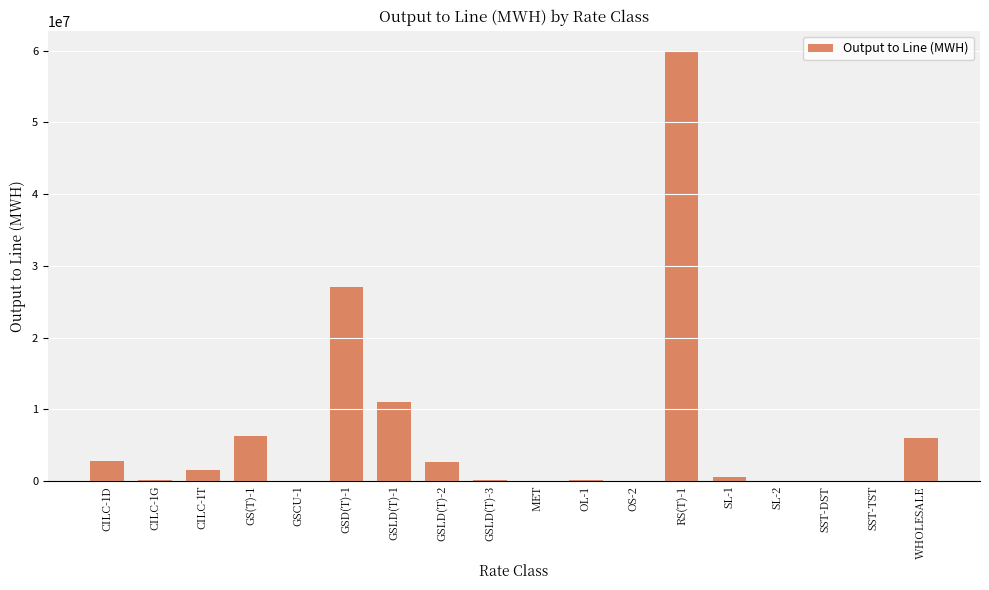

Are the bars grouped side by side (vs. stacked)?

No